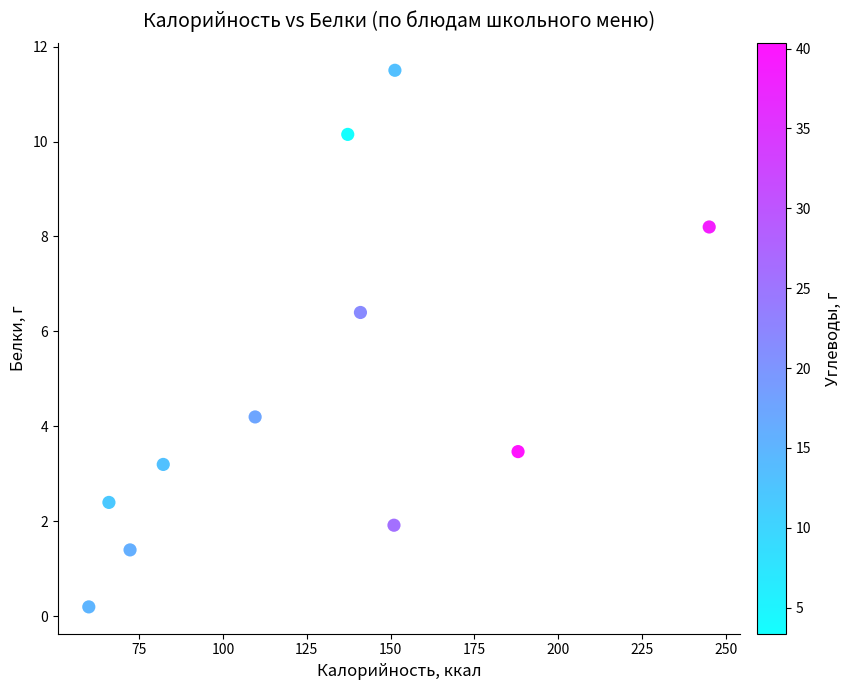

What is the average Y value?

4.8